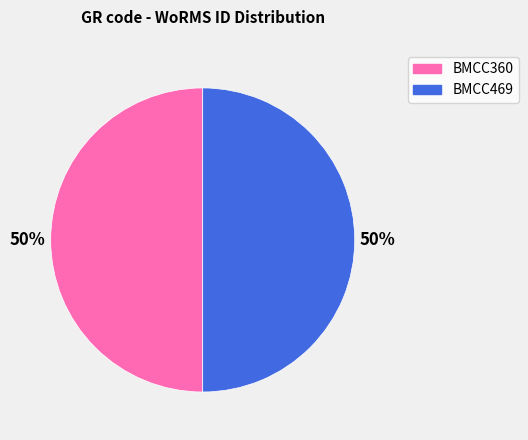

How many slices are in this pie chart?

2